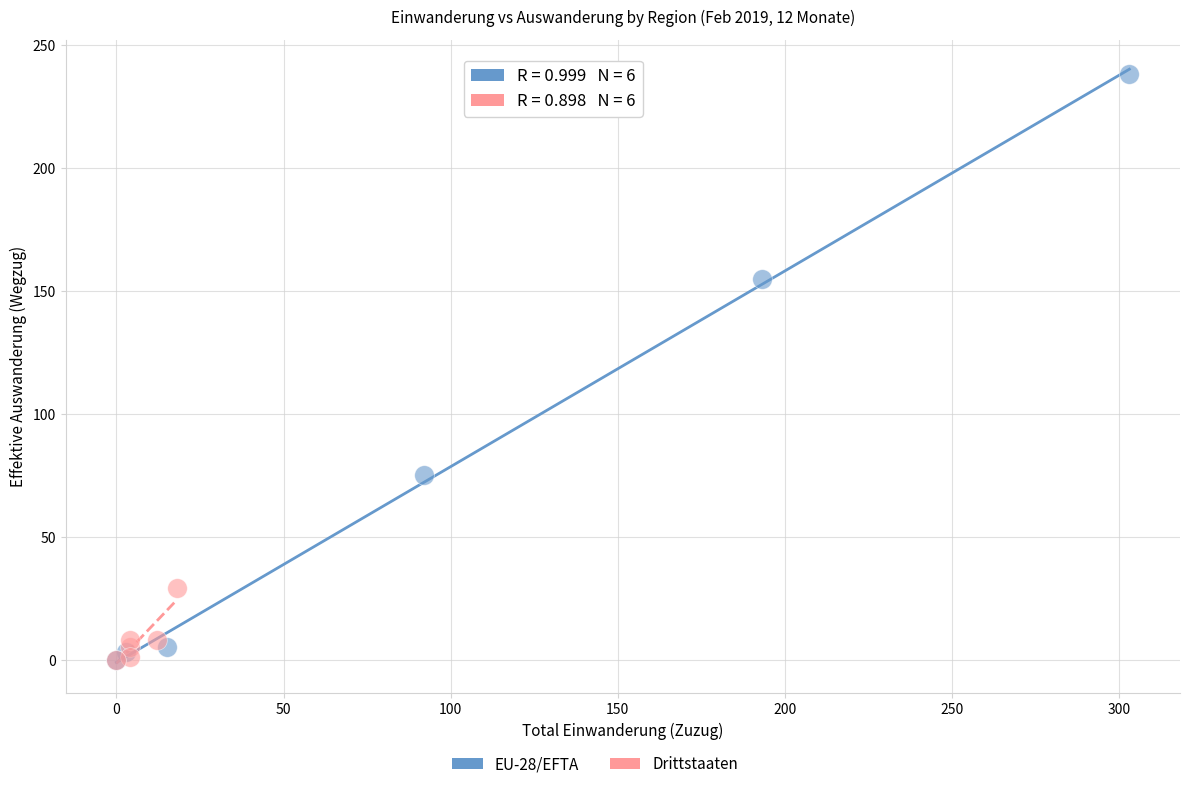

Which series has the widest spread of Y values?

EU-28/EFTA